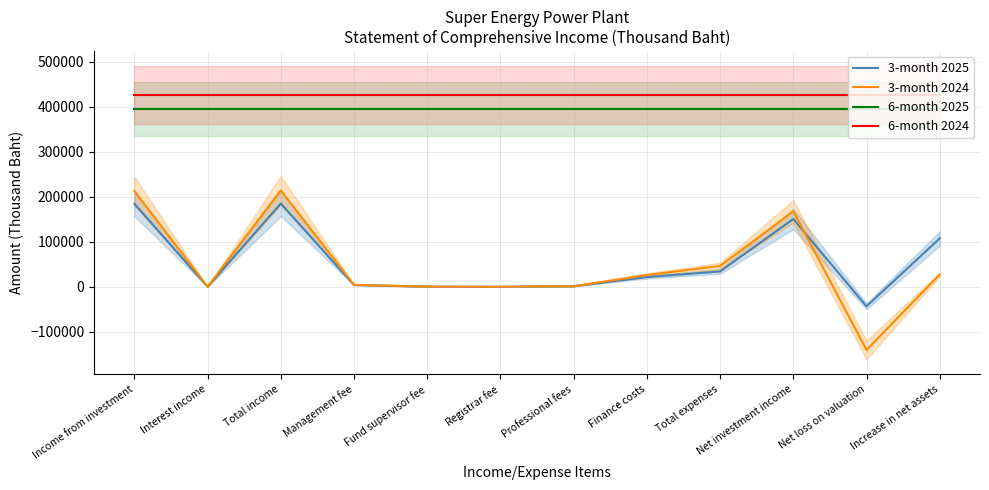

What are all the series names shown in the legend?

3-month 2025, 3-month 2024, 6-month 2025, 6-month 2024